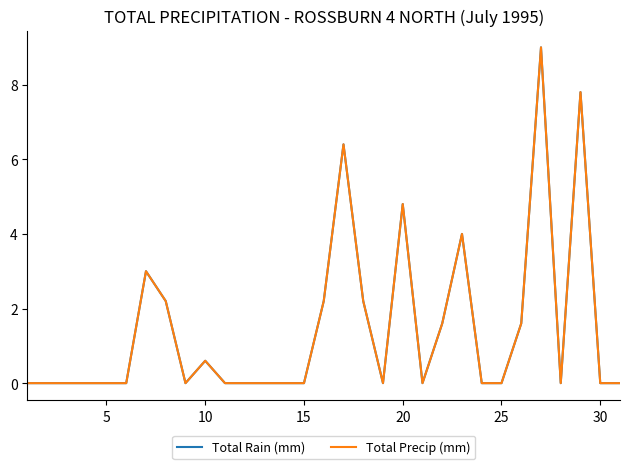

True or false: Total Rain (mm) and Total Precip (mm) intersect in this chart.

False